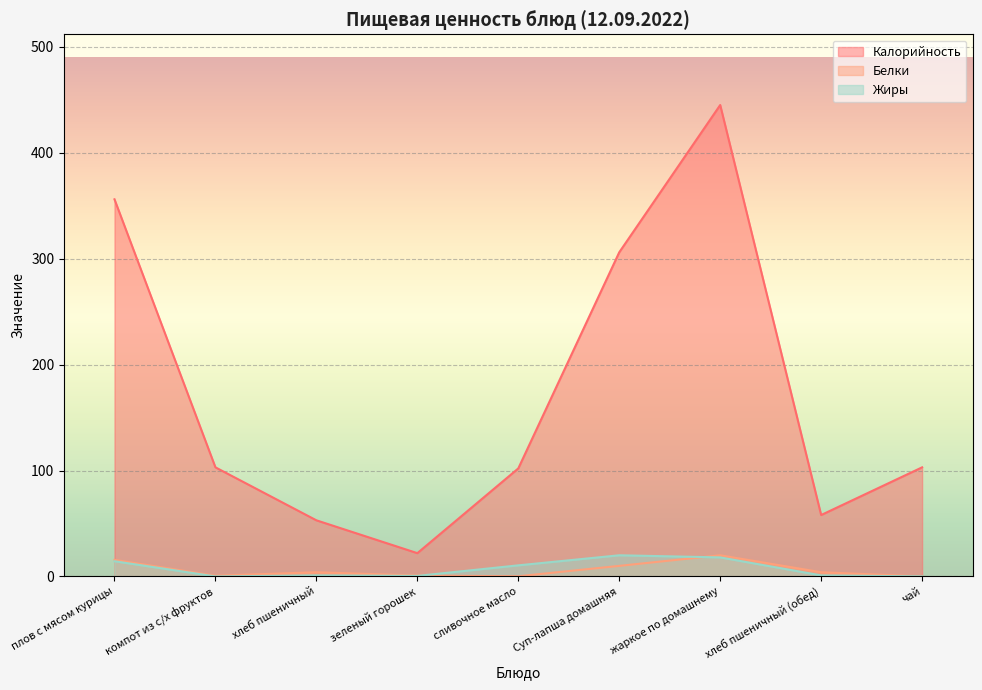

List the series in order of their peak value, highest first.

Калорийность, Белки, Жиры